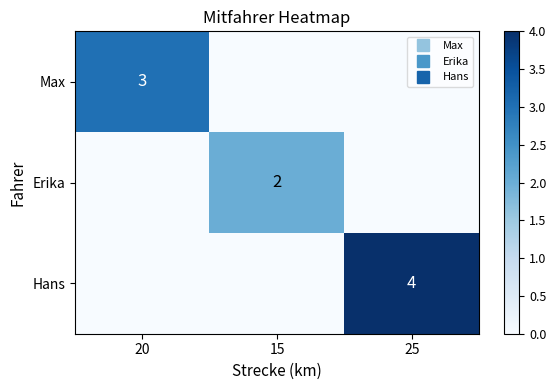

Between 25 and 15, which is larger?

25